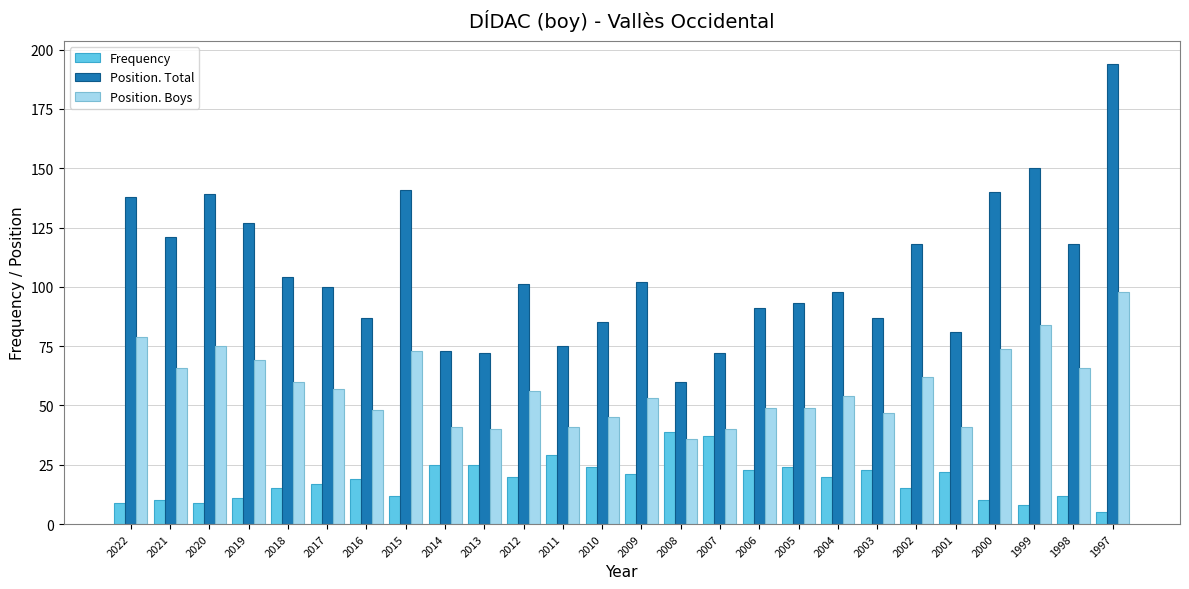

Count the number of data series in this chart.

3